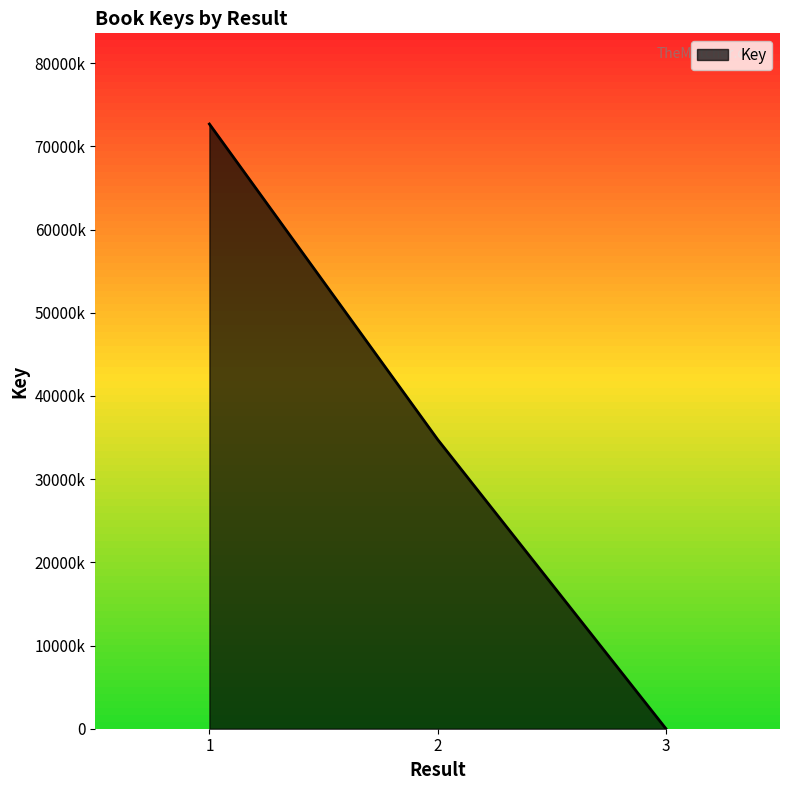

Is it true that the value at 3 is 4592?

False